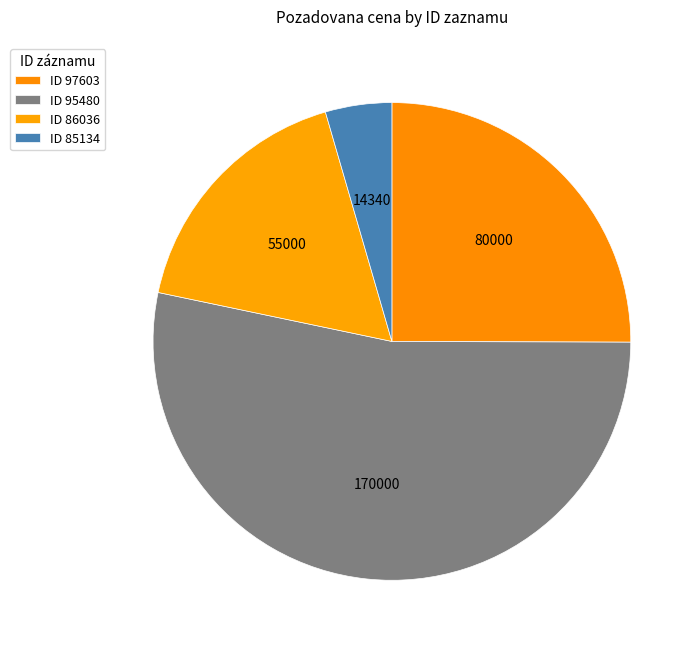

How many segments does this pie chart have?

4